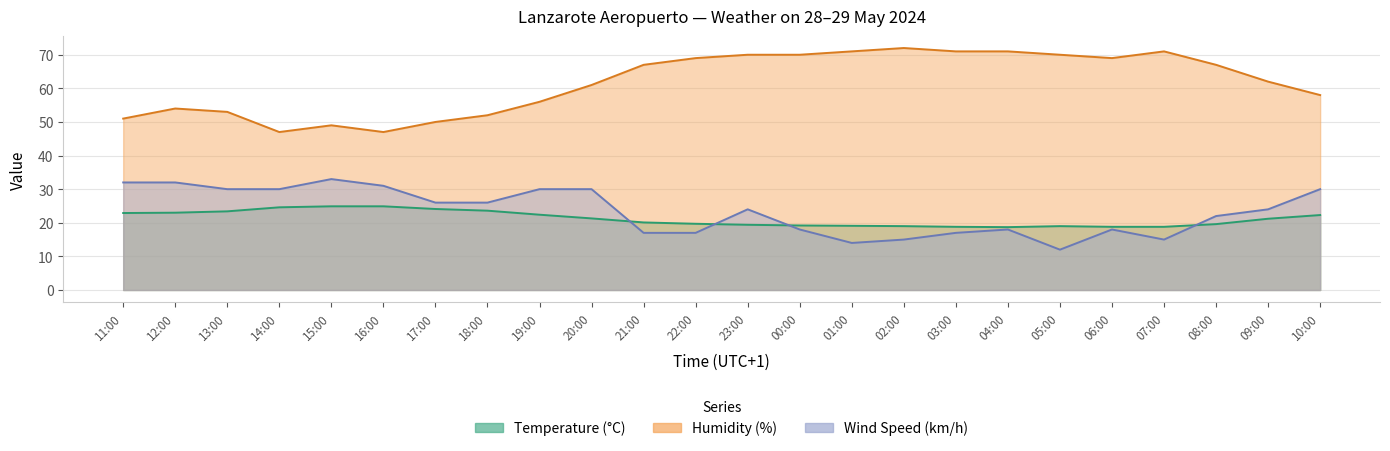

What is the difference between the maximum and minimum values in the Humidity (%) series?

25.0